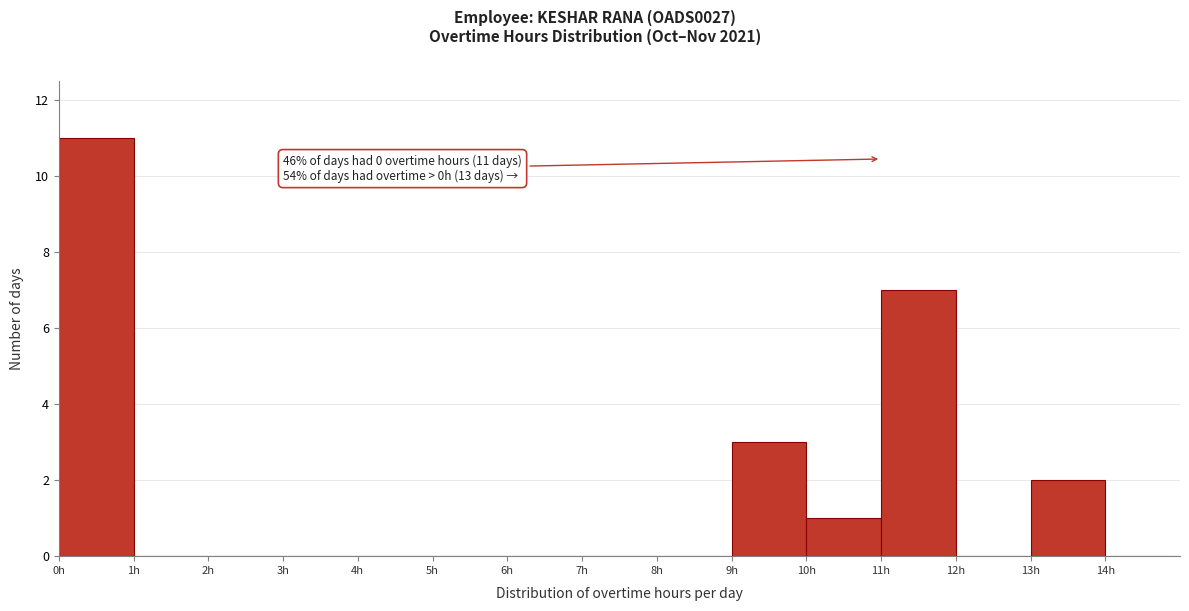

Which range on the x-axis has the tallest bar?

0 to 1